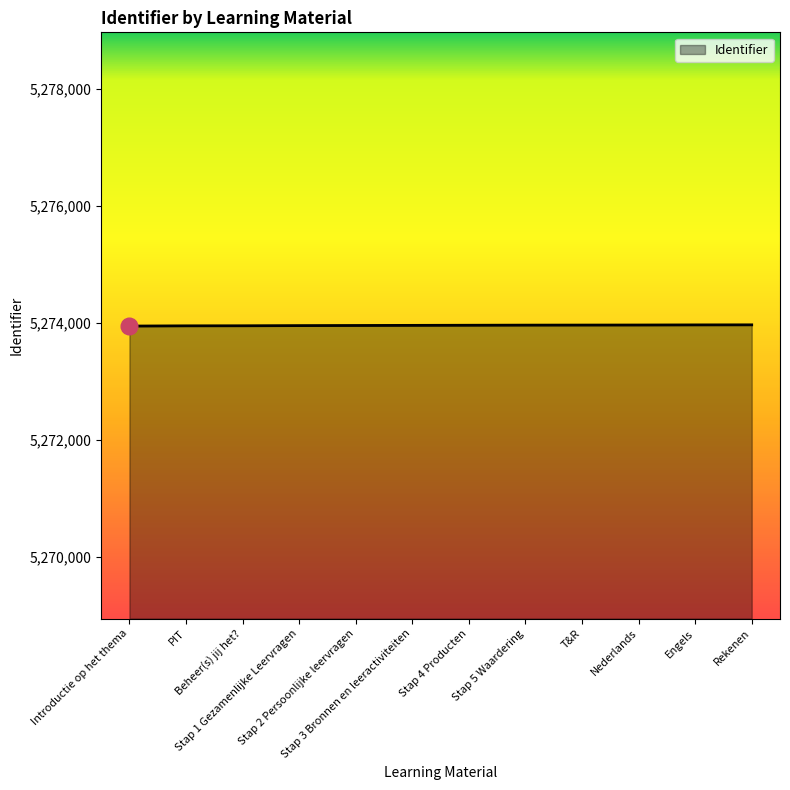

What is the greatest value displayed?

5273962